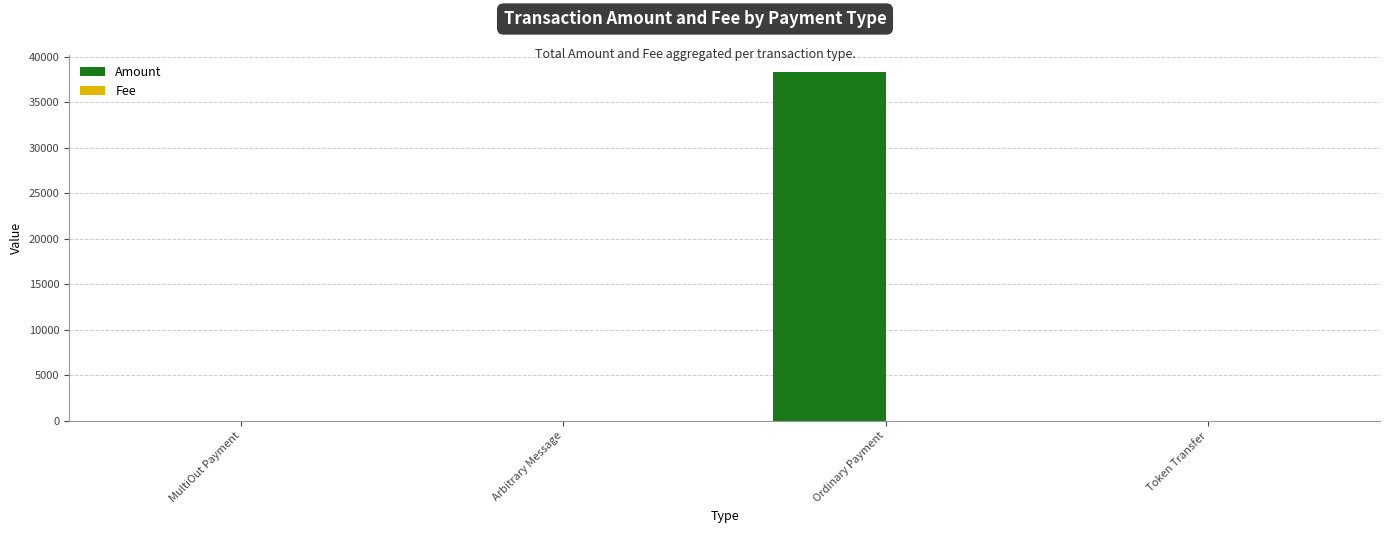

What is the maximum value shown in the chart?

38331.0